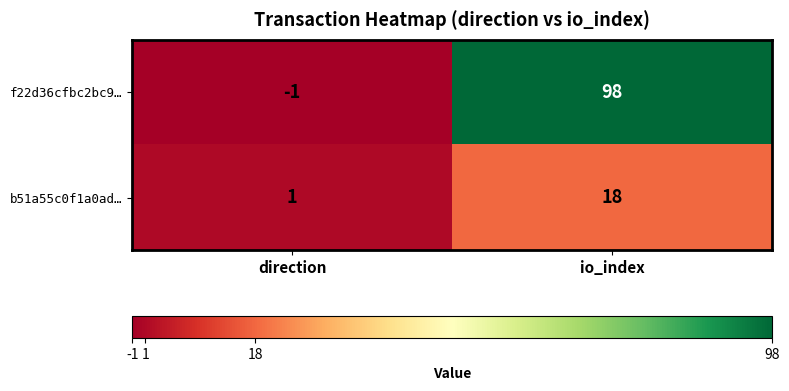

Count the number of categories in the chart.

2